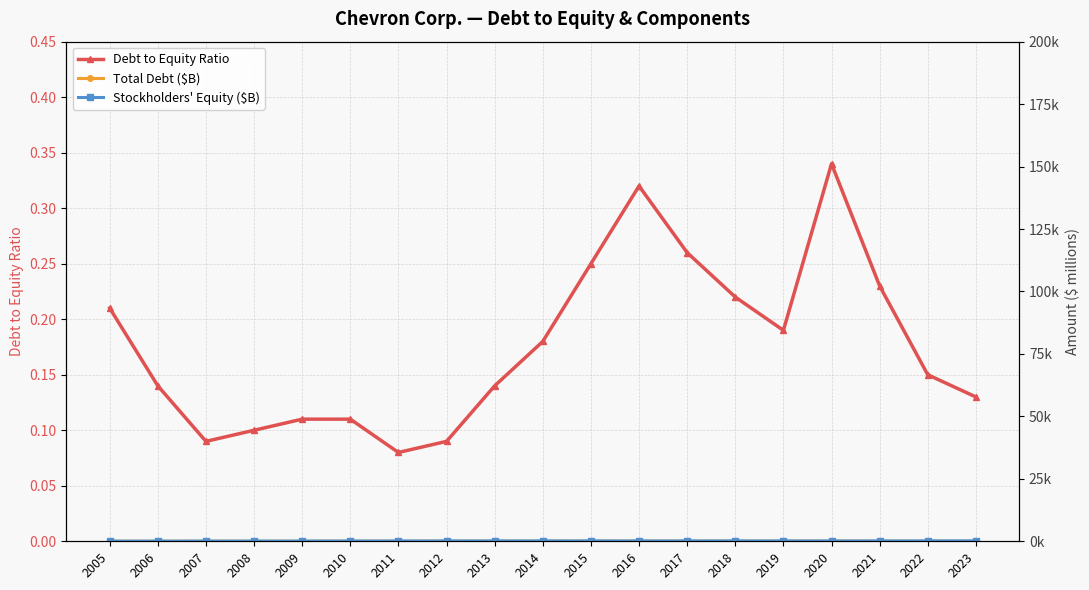

Which label corresponds to the largest value in the chart?

2023